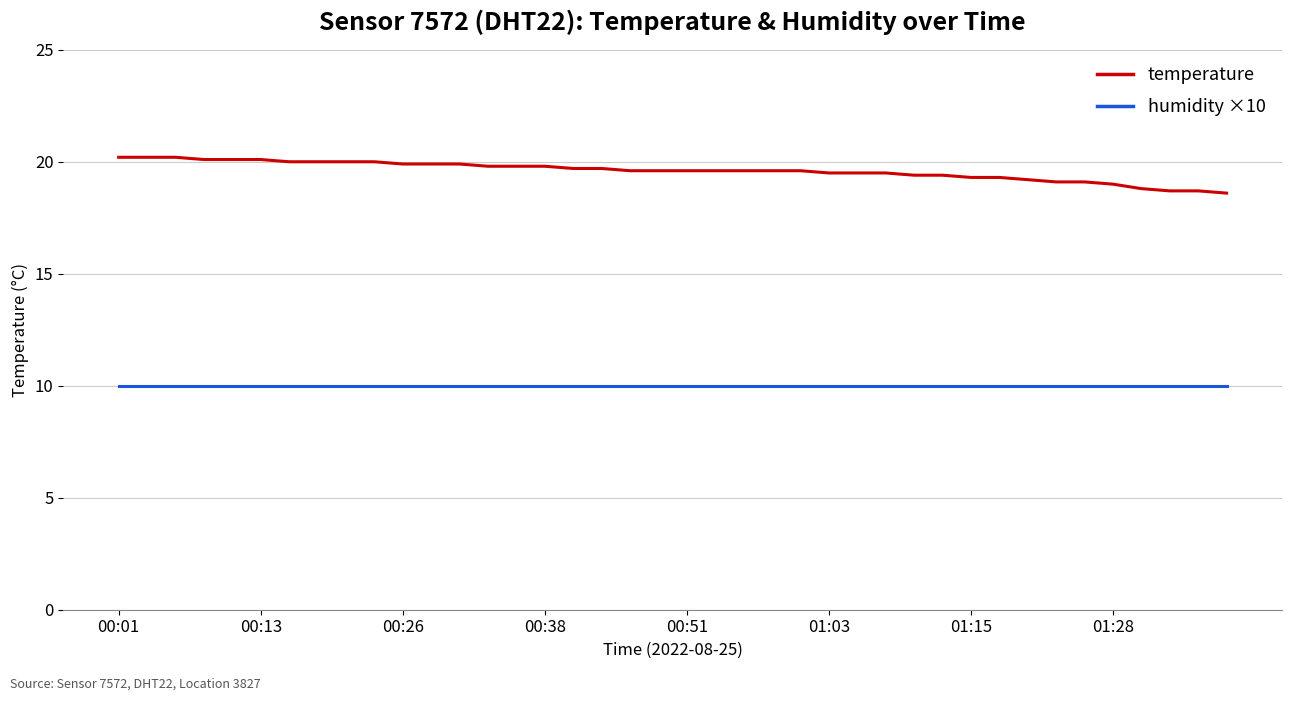

True or false: temperature and humidity ×10 intersect in this chart.

False